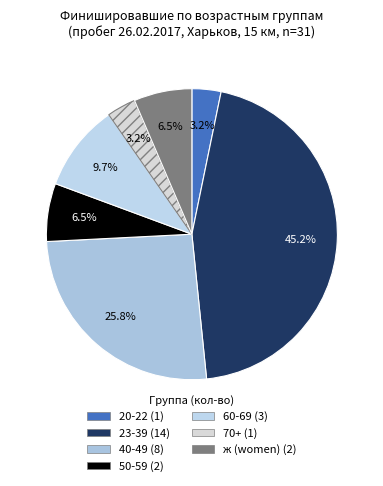

What is the ratio of the value at ж to the value at 20-22?

2.0